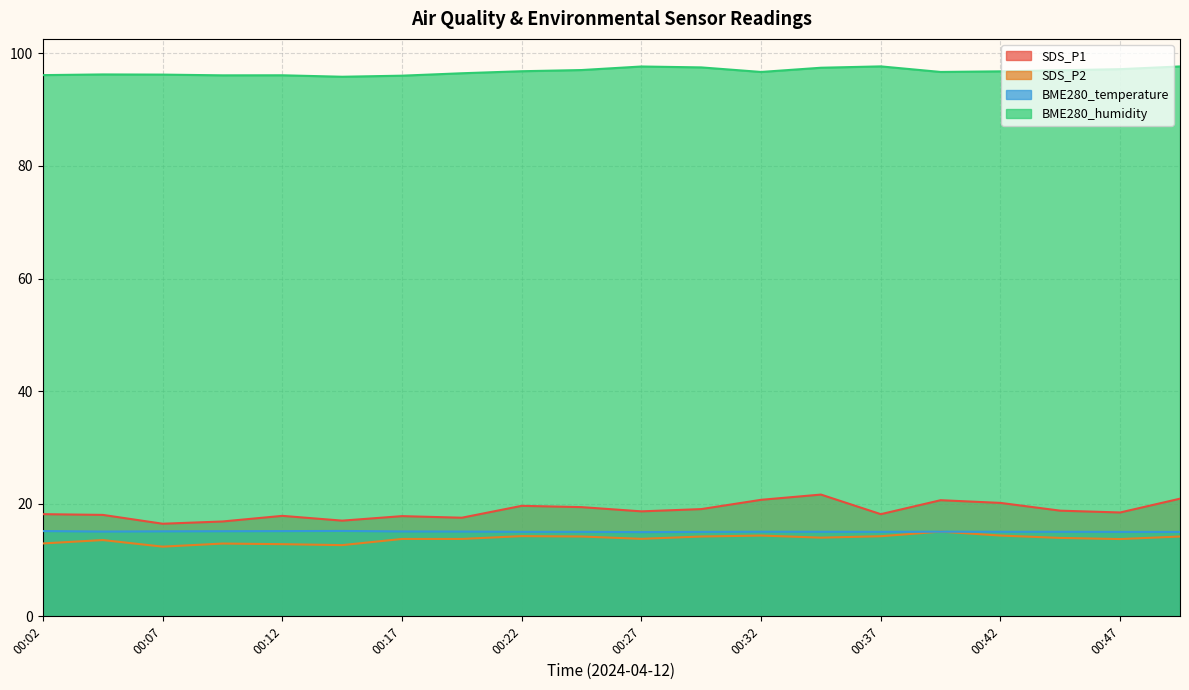

How many lines are shown in the chart?

4